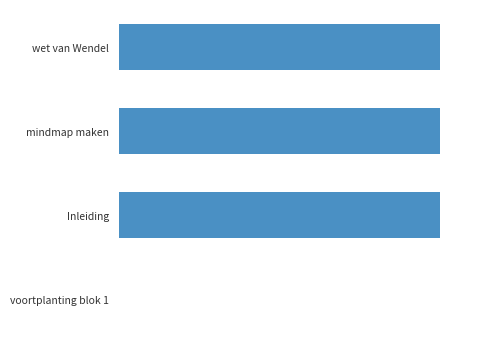

Are the bars horizontal?

Yes